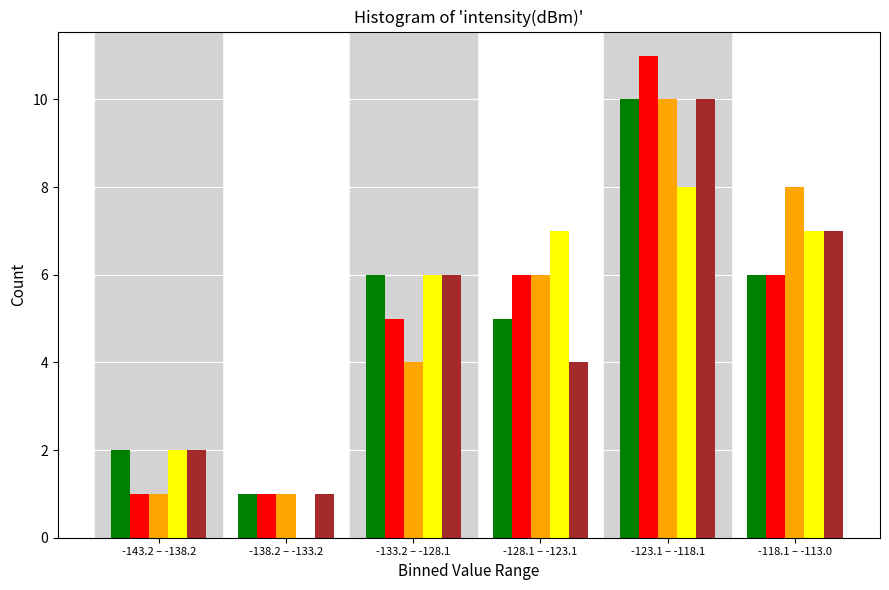

What is the total value across all series at -143.2 – -138.2?

8